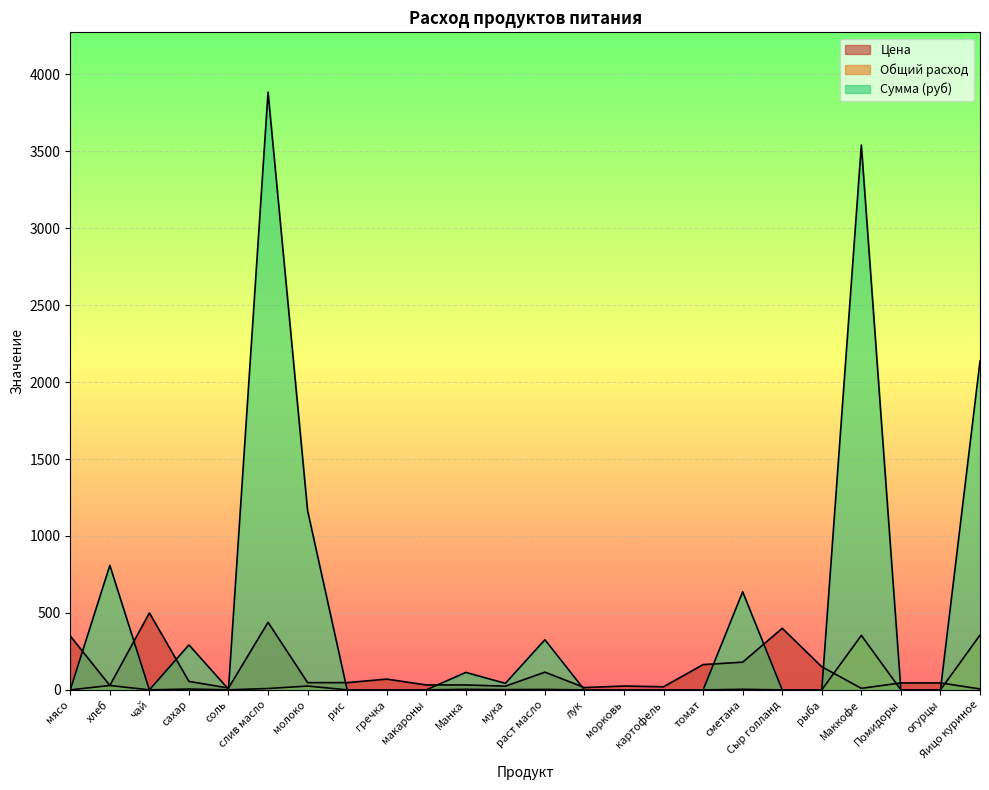

How many times do Общий расход and Цена cross each other?

3